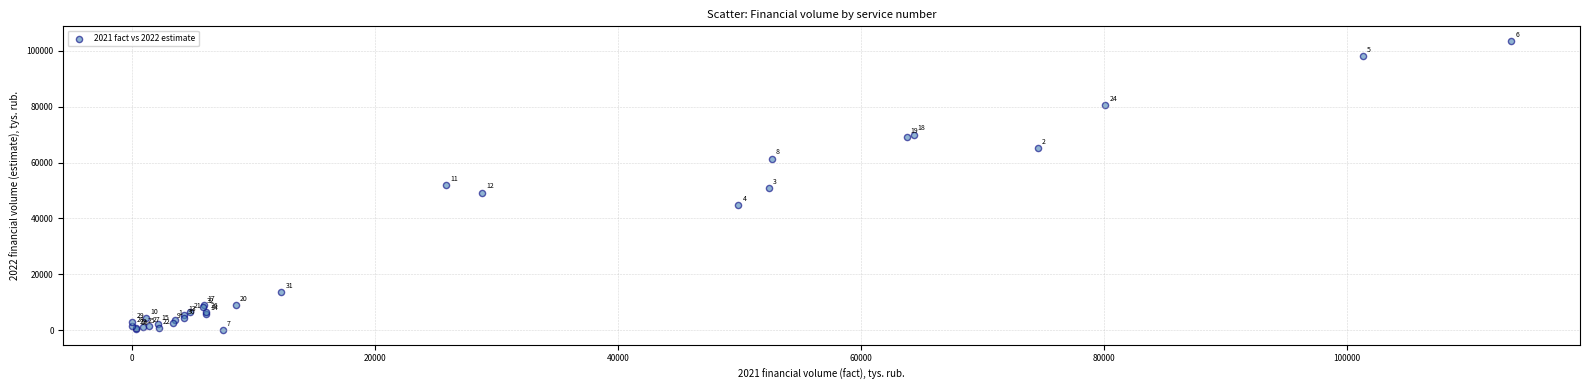

What Y value in the scatter plot is closest to 51773?

51886.7